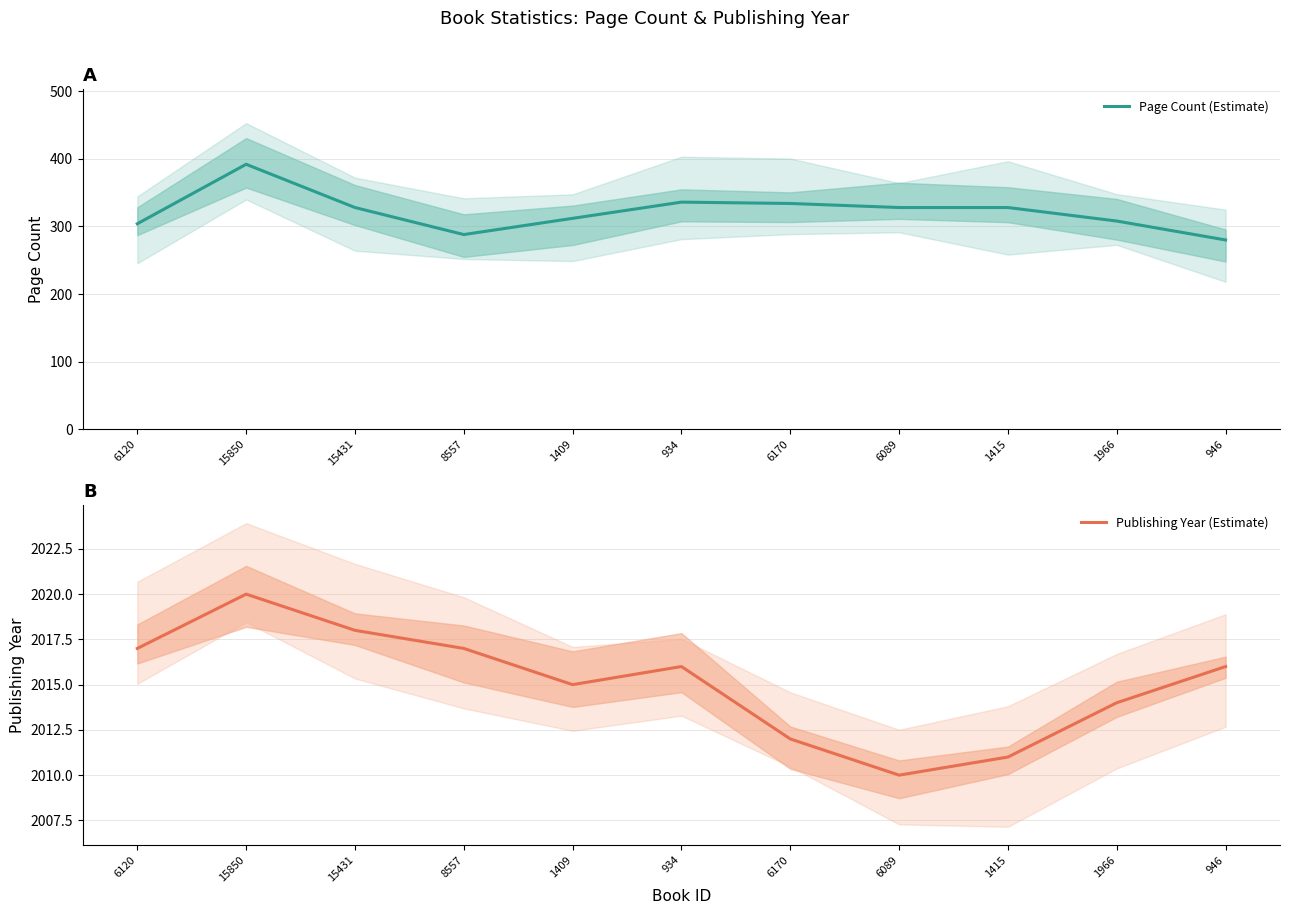

Reading left to right, what are all the values shown in this chart?

Page Count (Estimate): 304	392	328	288	312	336	334	328	328	308	280
Publishing Year (Estimate): 2017	2020	2018	2017	2015	2016	2012	2010	2011	2014	2016